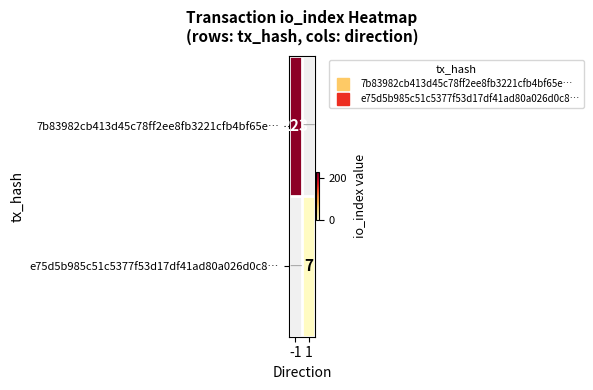

Which category has the highest value across all series?

-1